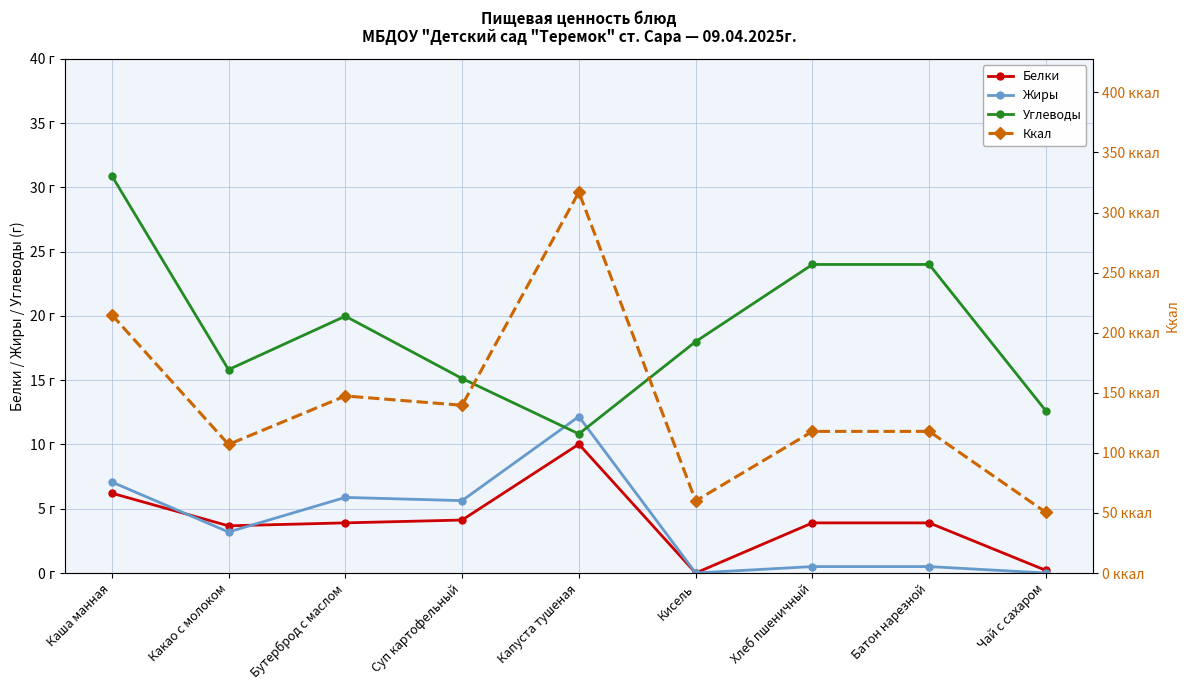

How many data points does each series have?

9